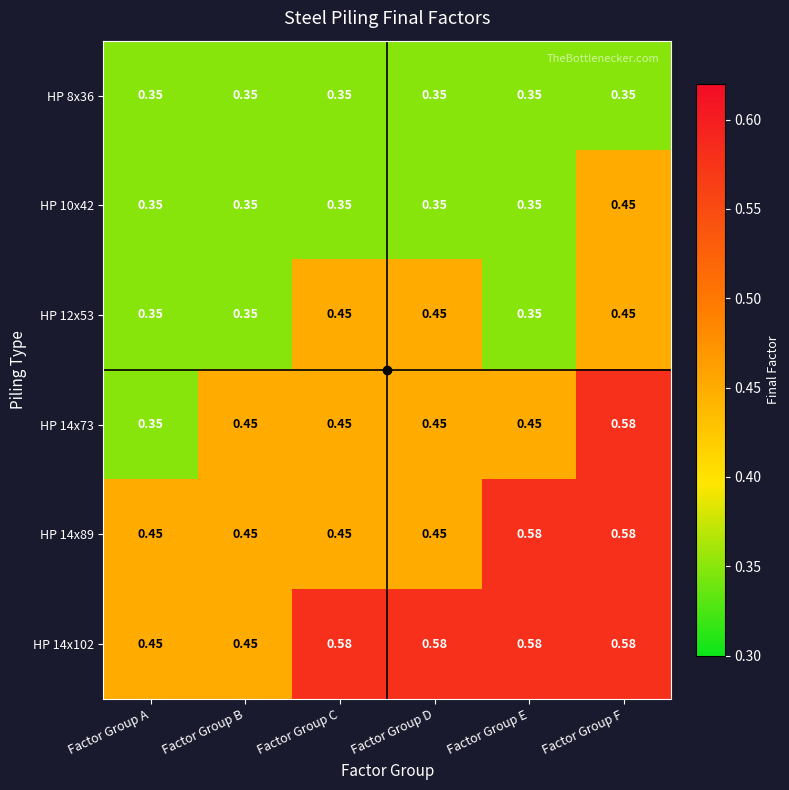

At which category is the sum across all series the highest?

Factor Group F